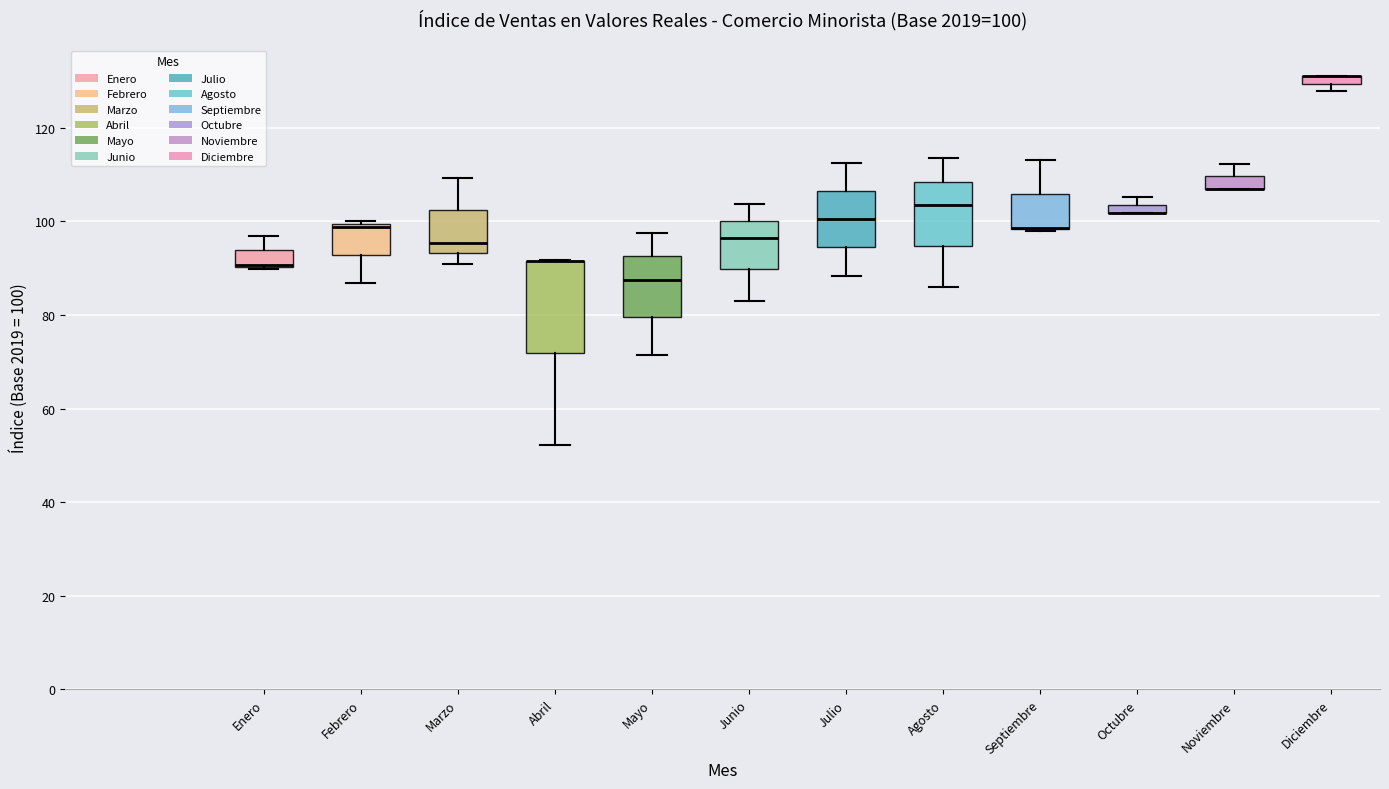

Which box is the tallest, from its lower edge to its upper edge?

Abril